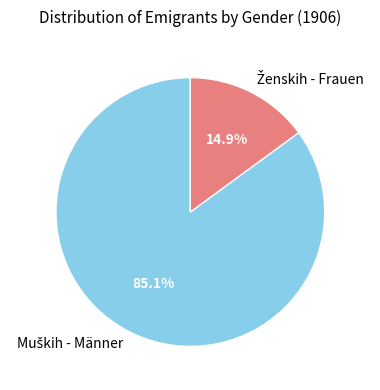

Is there a majority slice in this chart?

Yes